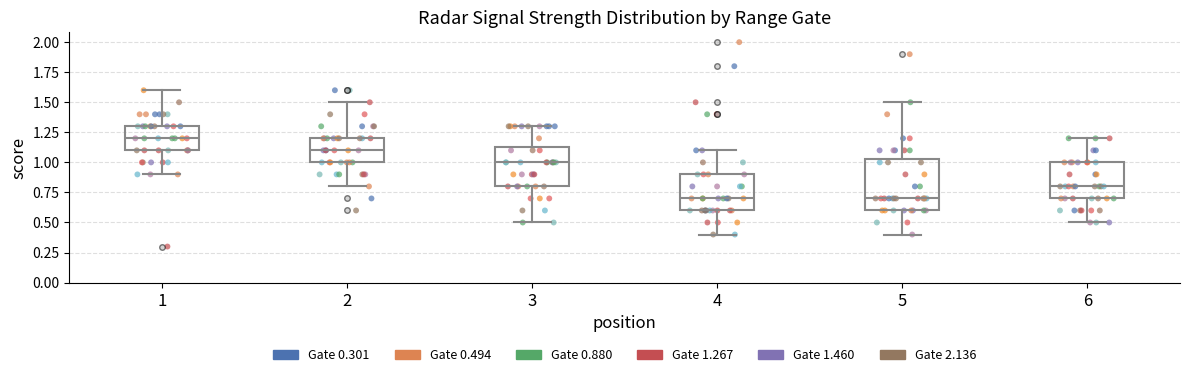

Which box is the tallest, from its lower edge to its upper edge?

5